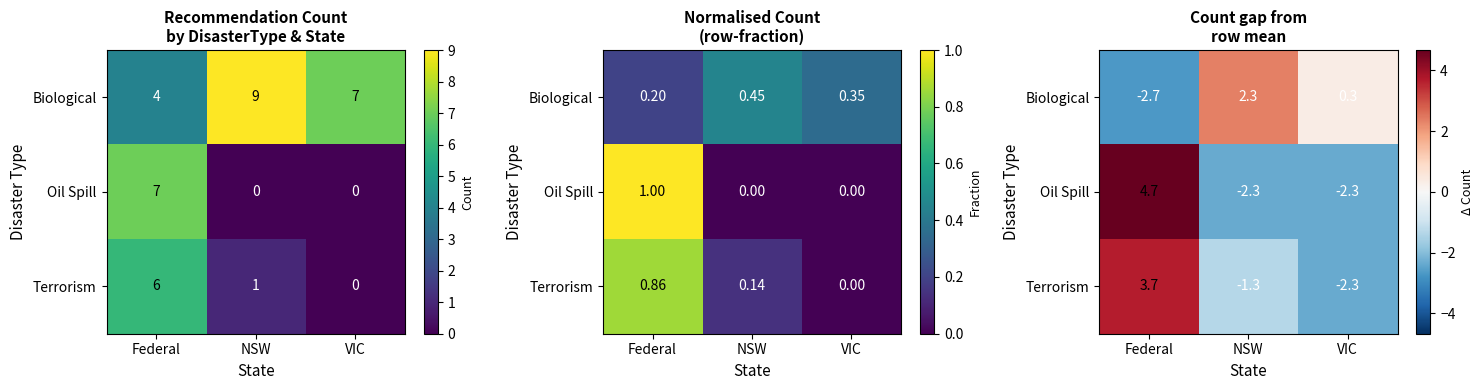

What is the difference between the second highest and minimum values in the Biological series?

3.0